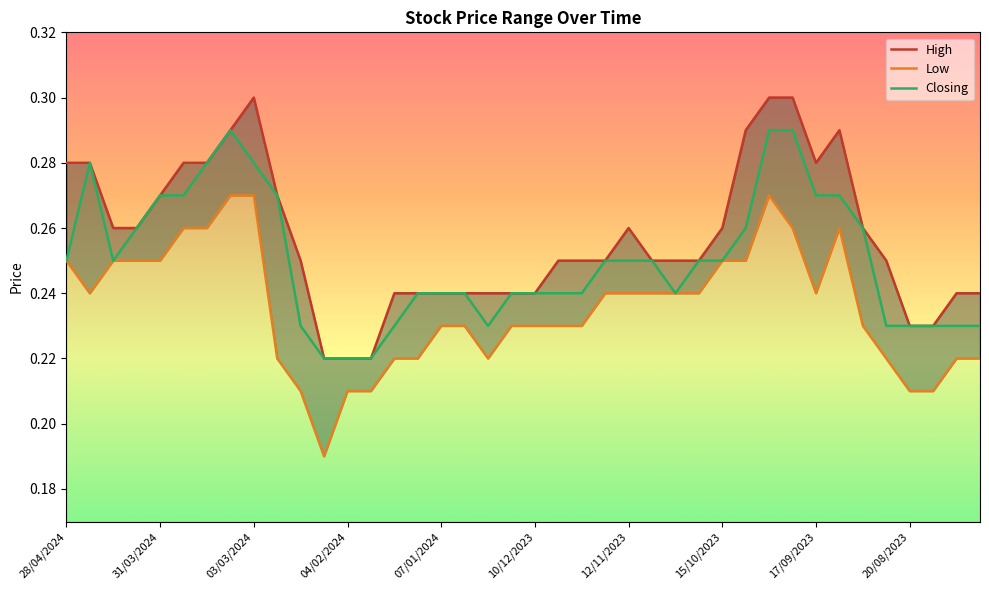

Which series has the largest range (max minus min)?

Low